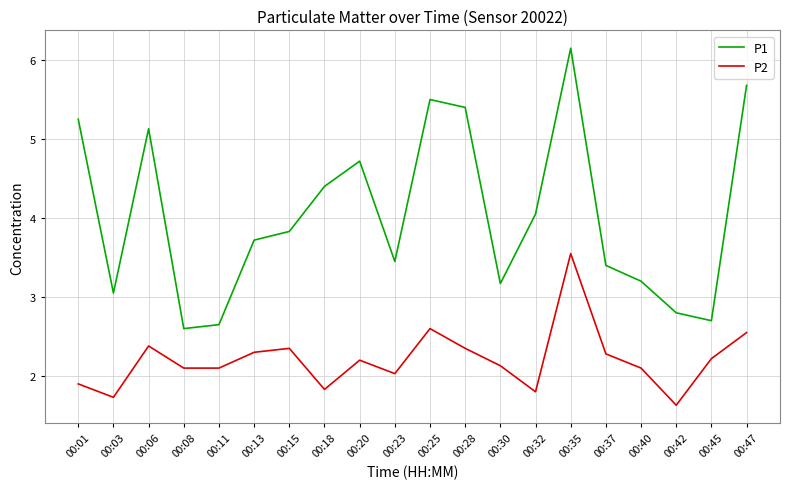

What value does the P1 series have at 00:45?

2.7